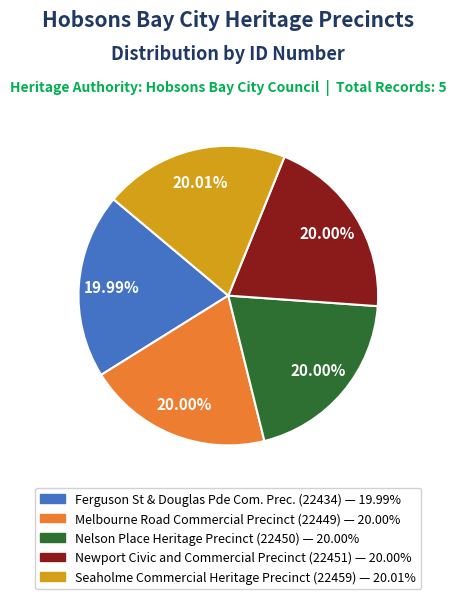

Does Ferguson St & Douglas Pde Com. Prec. account for over 50% of the chart?

No